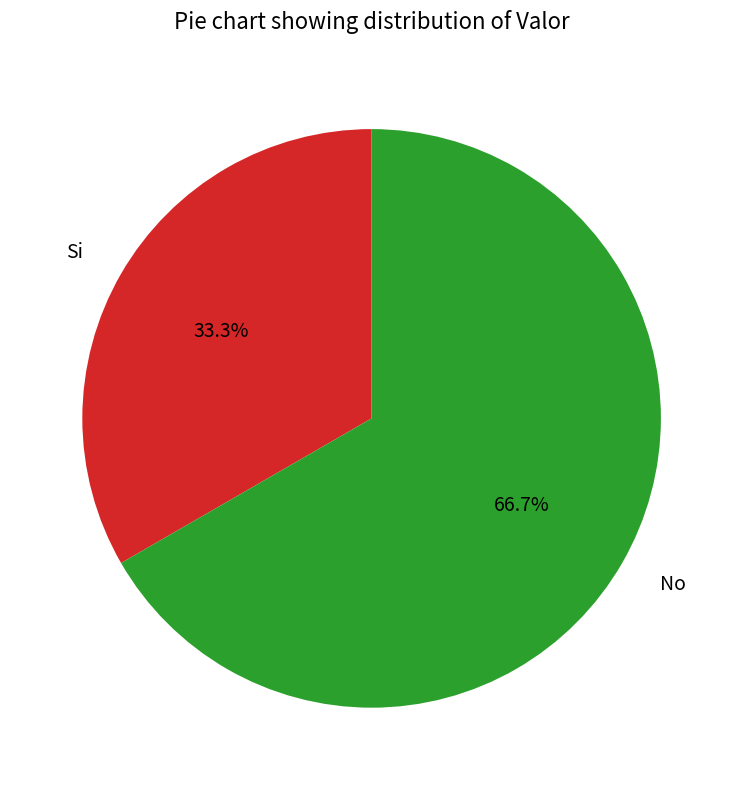

Combined, do Si and No account for over 50%?

Yes